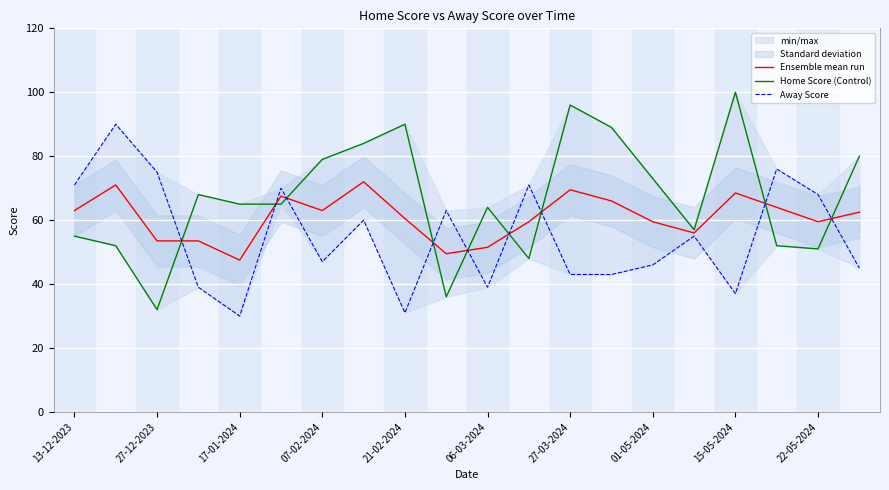

Reading right to left, what are all the values shown in this chart?

Ensemble mean run: 62.5	59.5	64.0	68.5	56.0	59.5	66.0	69.5	59.5	51.5	49.5	60.5	72.0	63.0	67.5	47.5	53.5	53.5	71.0	63.0
Home Score (Control): 80.0	51.0	52.0	100.0	57.0	73.0	89.0	96.0	48.0	64.0	36.0	90.0	84.0	79.0	65.0	65.0	68.0	32.0	52.0	55.0
Away Score: 45.0	68.0	76.0	37.0	55.0	46.0	43.0	43.0	71.0	39.0	63.0	31.0	60.0	47.0	70.0	30.0	39.0	75.0	90.0	71.0